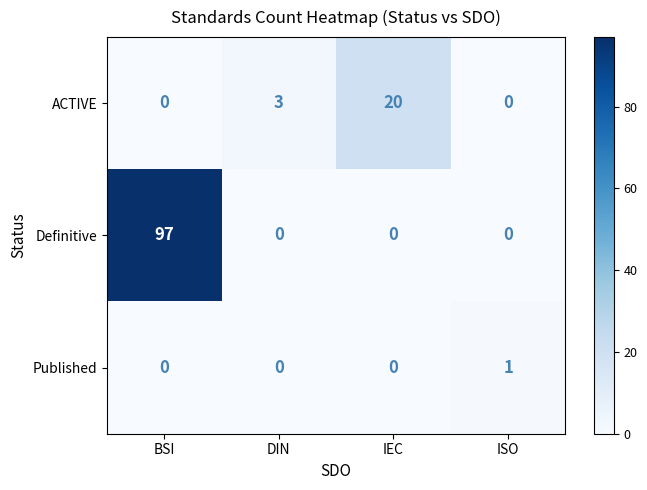

Count the ACTIVE values in the range 0 to 20.

4